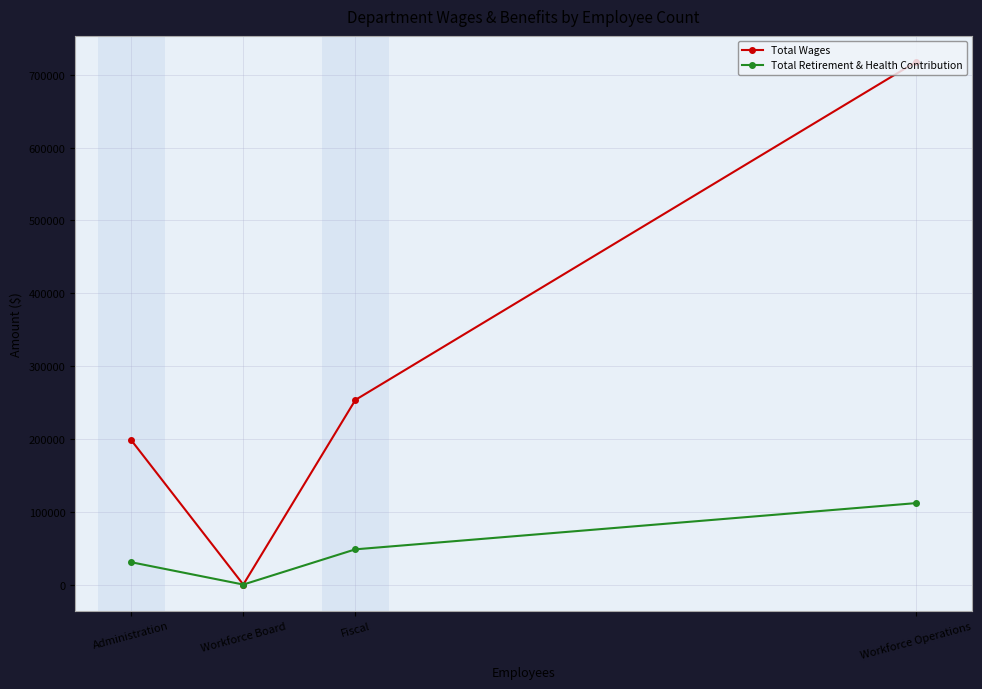

What is the approximate value of Total Retirement & Health Contribution at Fiscal?

48373